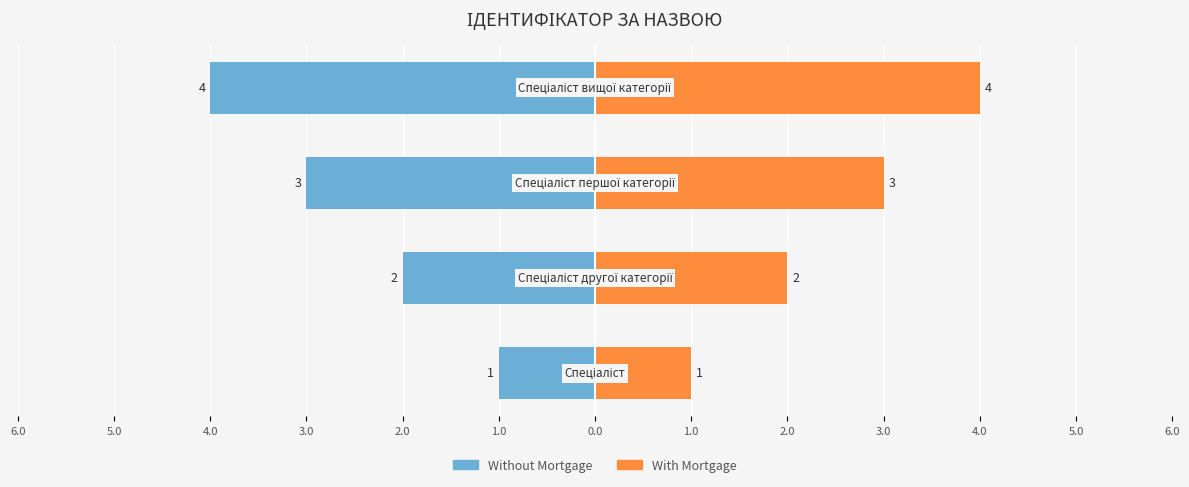

Is it true that With Mortgage equals 1 at 4.0?

False